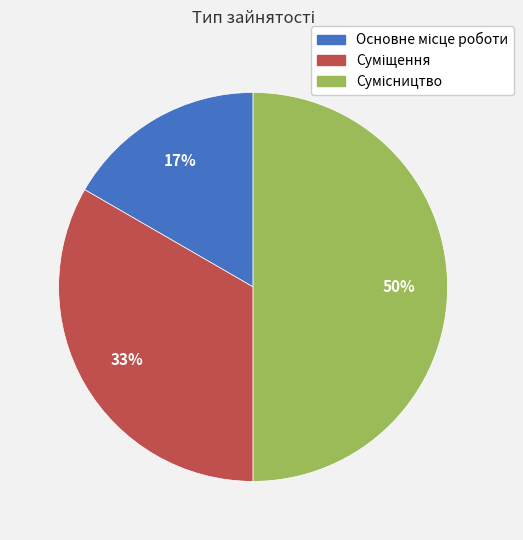

To the nearest percent, what is the average slice percentage?

33%